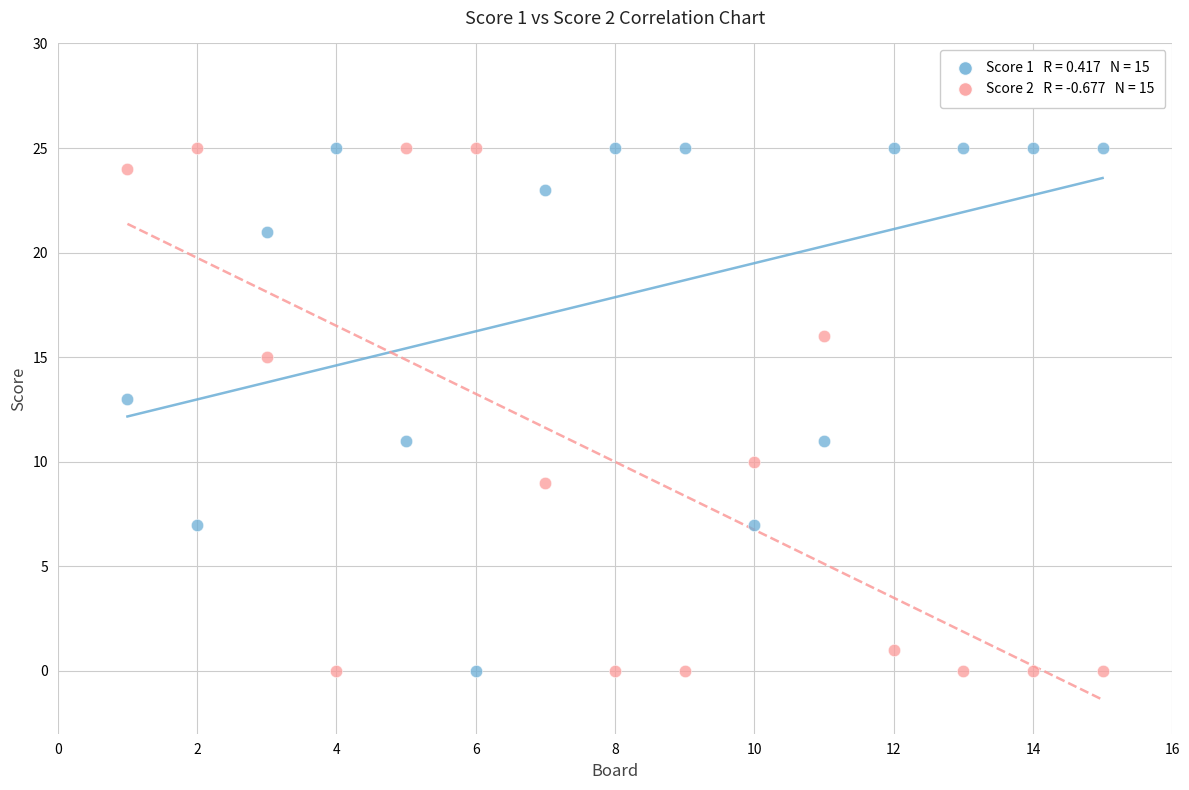

Across all data points, what is the range of X values (max minus min)?

14